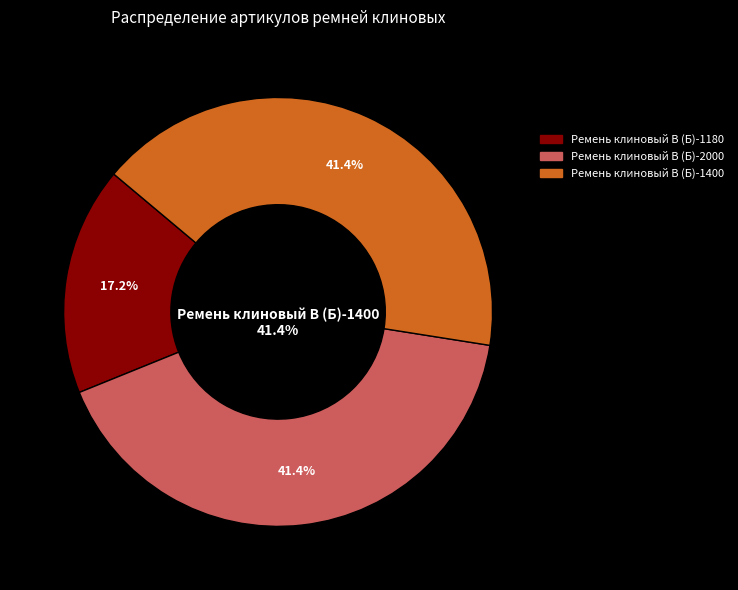

Between Ремень клиновый В (Б)-1180 and Ремень клиновый В (Б)-2000, which is larger?

Ремень клиновый В (Б)-2000